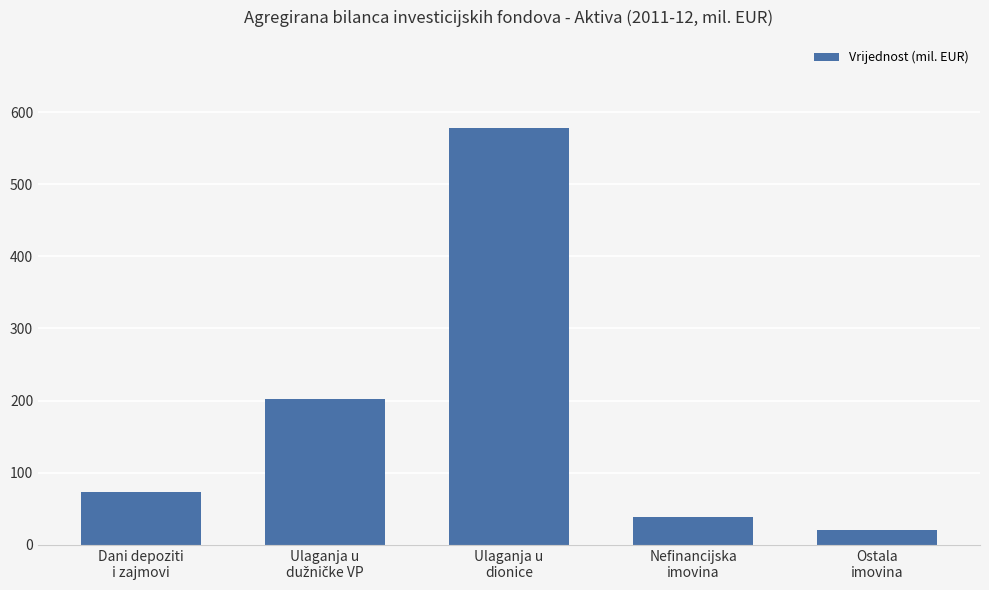

What is the ratio of the value at Ostala
imovina to the value at Nefinancijska
imovina?

0.6